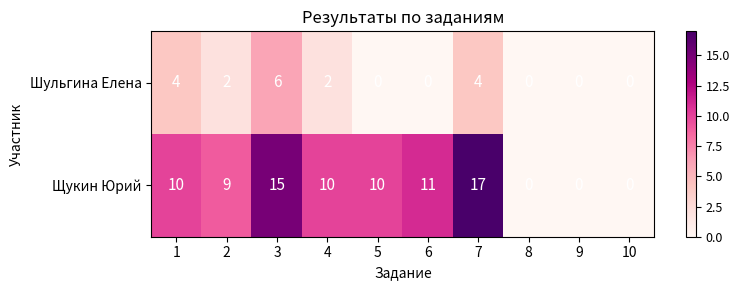

Reading left to right, list all the values displayed in this chart.

Шульгина Елена: 4	2	6	2	0	0	4	0	0	0
Щукин Юрий: 10	9	15	10	10	11	17	0	0	0